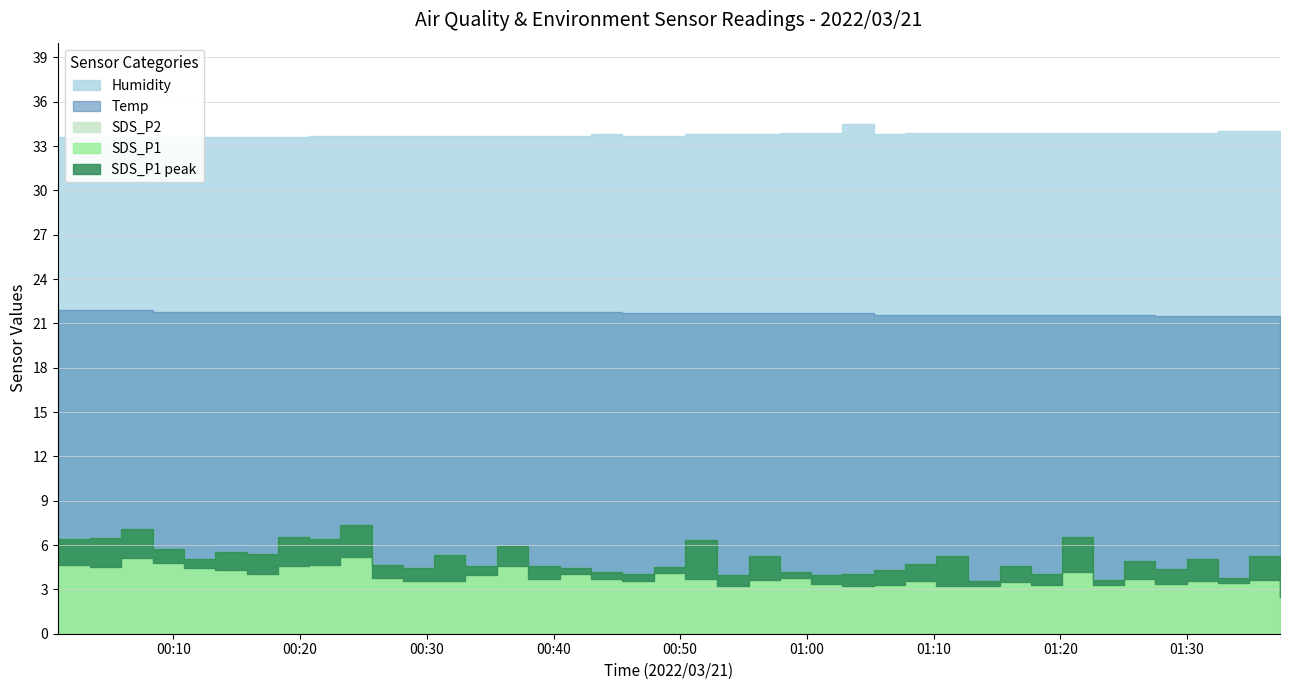

In SDS_P1, how many points are lower than both neighbors (excluding endpoints)?

13